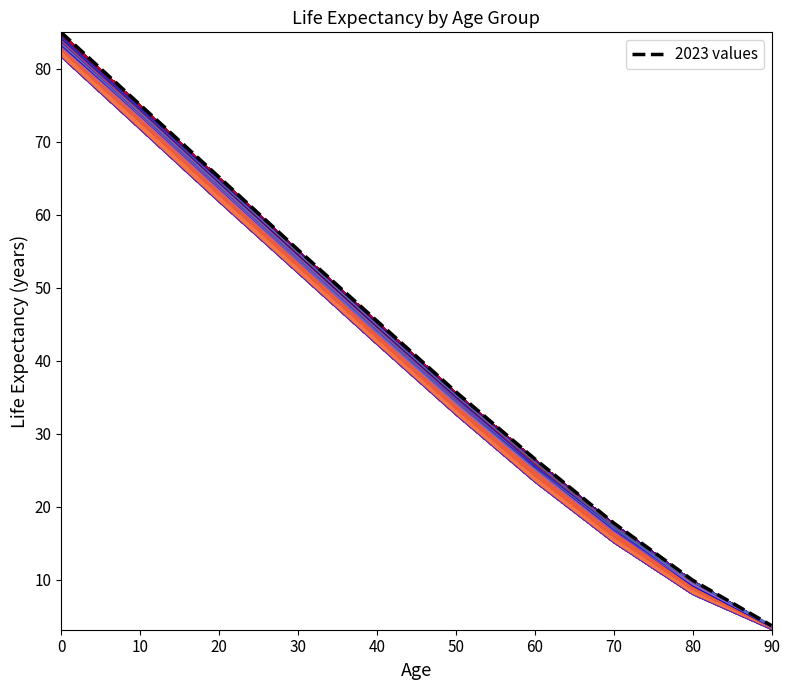

What is the sum of all values?

419.8